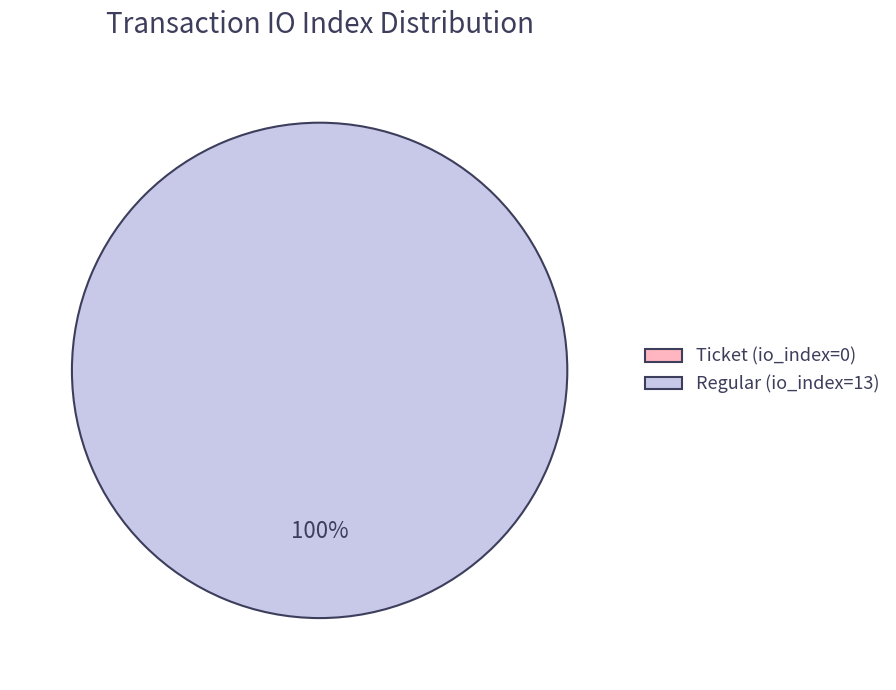

Which category accounts for the majority?

Regular (io_index=13)